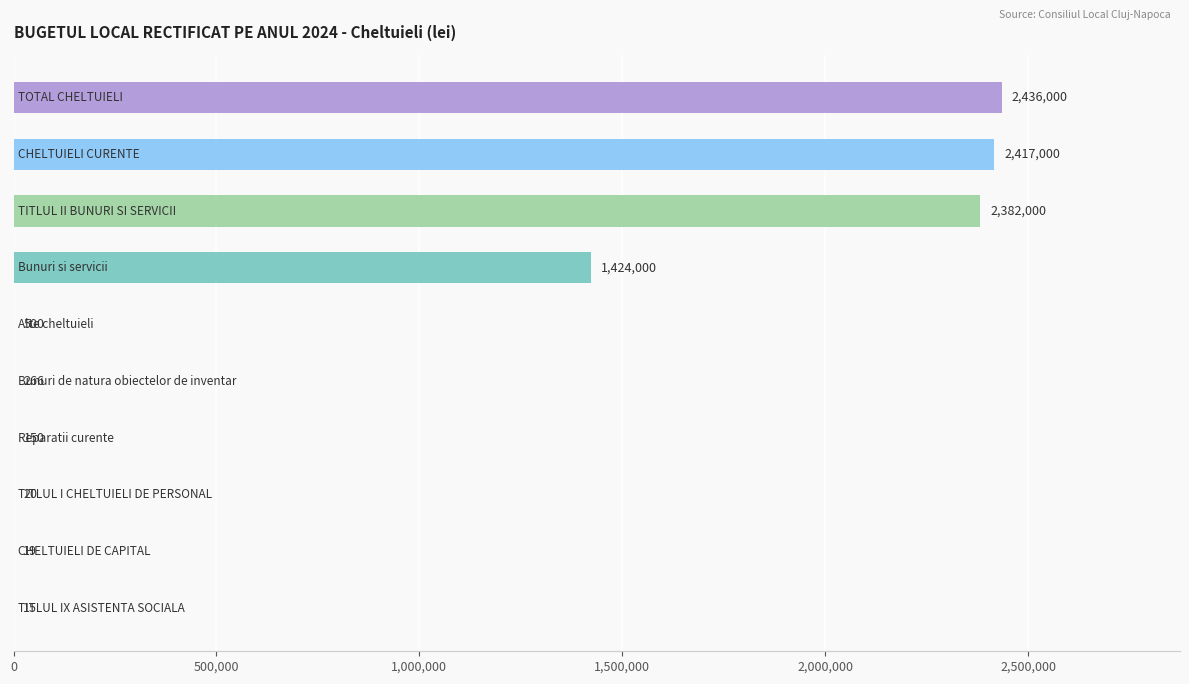

What is the maximum value shown in the chart?

2436000